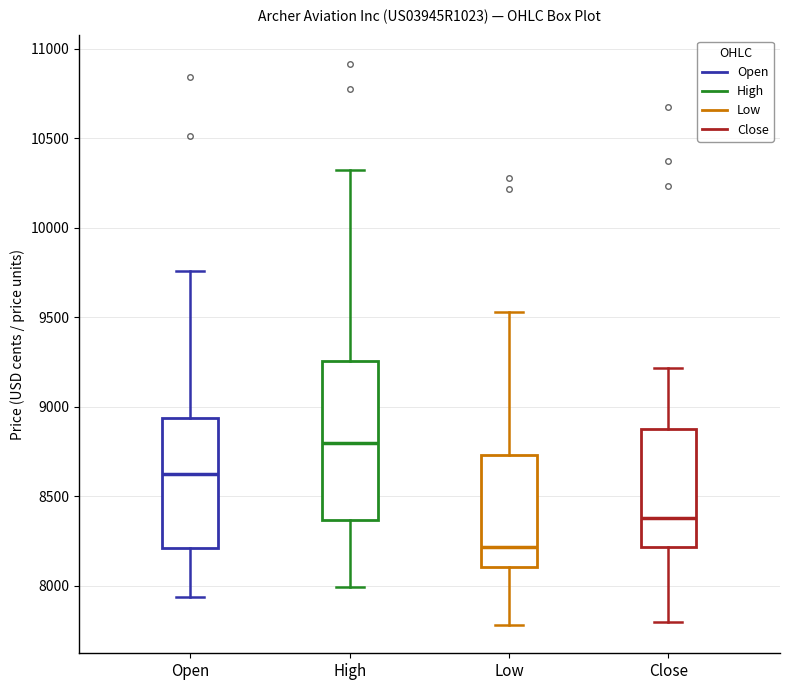

Where is the upper edge of the box for Low on the y-axis? The values are not printed on the chart, so give them approximately, as read against the axis.

8750